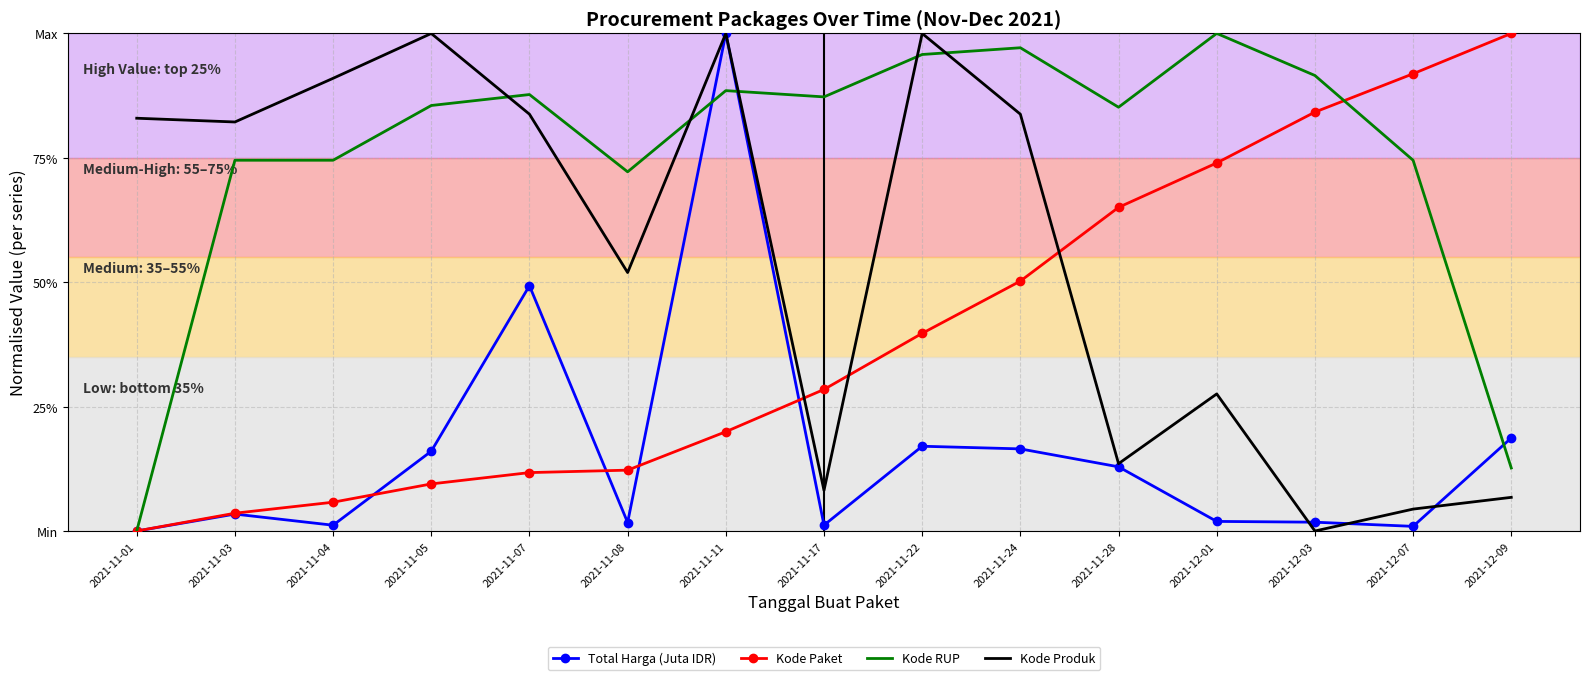

Reading left to right, transcribe all the data shown in this chart.

Total Harga (Juta IDR): 2021-11-01=0.0	2021-11-03=0.0	2021-11-04=0.0	2021-11-05=0.2	2021-11-07=0.5	2021-11-08=0.0	2021-11-11=1.0	2021-11-17=0.0	2021-11-22=0.2	2021-11-24=0.2	2021-11-28=0.1	2021-12-01=0.0	2021-12-03=0.0	2021-12-07=0.0	2021-12-09=0.2
Kode Paket: 2021-11-01=0.0	2021-11-03=0.0	2021-11-04=0.1	2021-11-05=0.1	2021-11-07=0.1	2021-11-08=0.1	2021-11-11=0.2	2021-11-17=0.3	2021-11-22=0.4	2021-11-24=0.5	2021-11-28=0.7	2021-12-01=0.7	2021-12-03=0.8	2021-12-07=0.9	2021-12-09=1.0
Kode RUP: 2021-11-01=0.0	2021-11-03=0.7	2021-11-04=0.7	2021-11-05=0.9	2021-11-07=0.9	2021-11-08=0.7	2021-11-11=0.9	2021-11-17=0.9	2021-11-22=1.0	2021-11-24=1.0	2021-11-28=0.9	2021-12-01=1.0	2021-12-03=0.9	2021-12-07=0.7	2021-12-09=0.1
Kode Produk: 2021-11-01=0.8	2021-11-03=0.8	2021-11-04=0.9	2021-11-05=1.0	2021-11-07=0.8	2021-11-08=0.5	2021-11-11=1.0	2021-11-17=0.1	2021-11-22=1.0	2021-11-24=0.8	2021-11-28=0.1	2021-12-01=0.3	2021-12-03=0.0	2021-12-07=0.0	2021-12-09=0.1